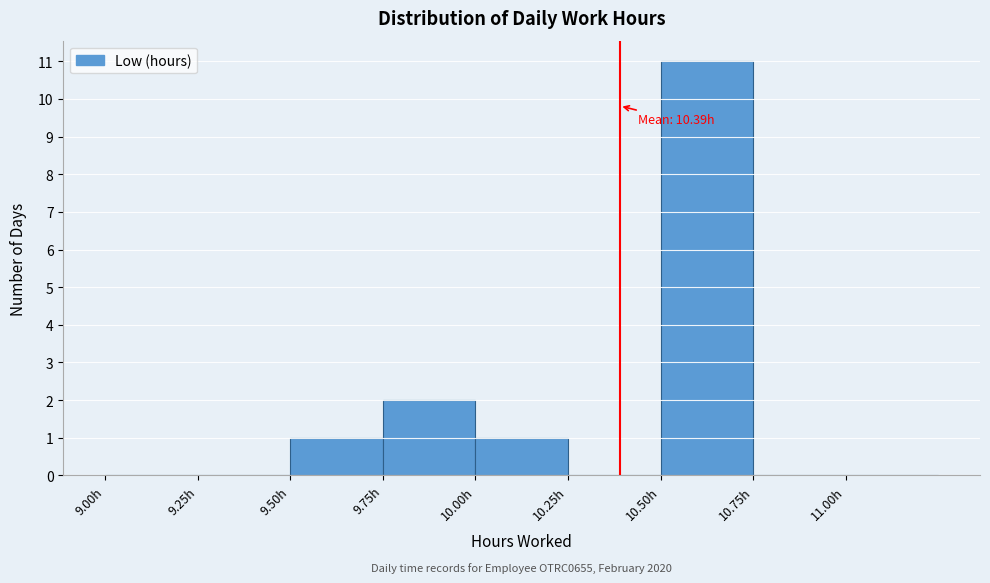

Over which range of the x-axis is the bar tallest?

10.50 to 10.75